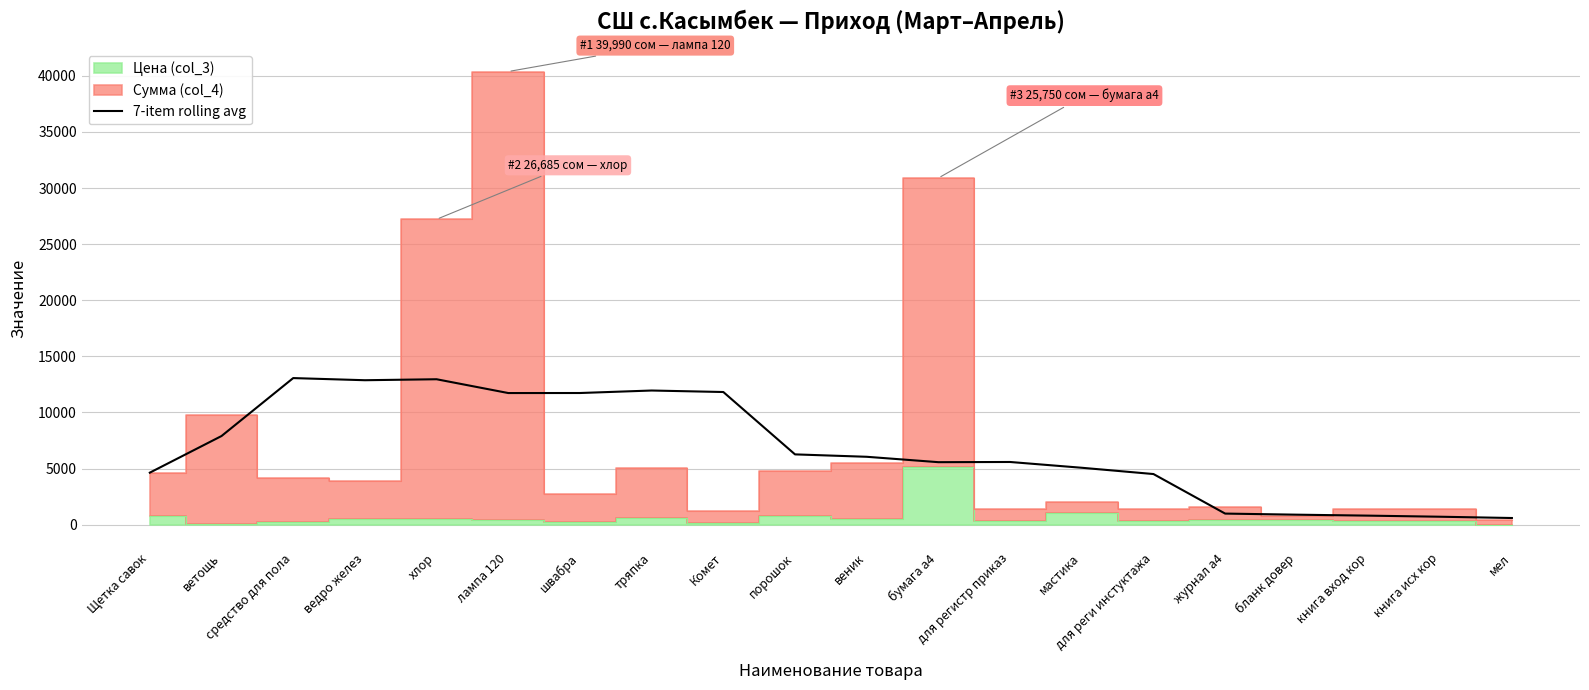

How many lines are shown in the chart?

1